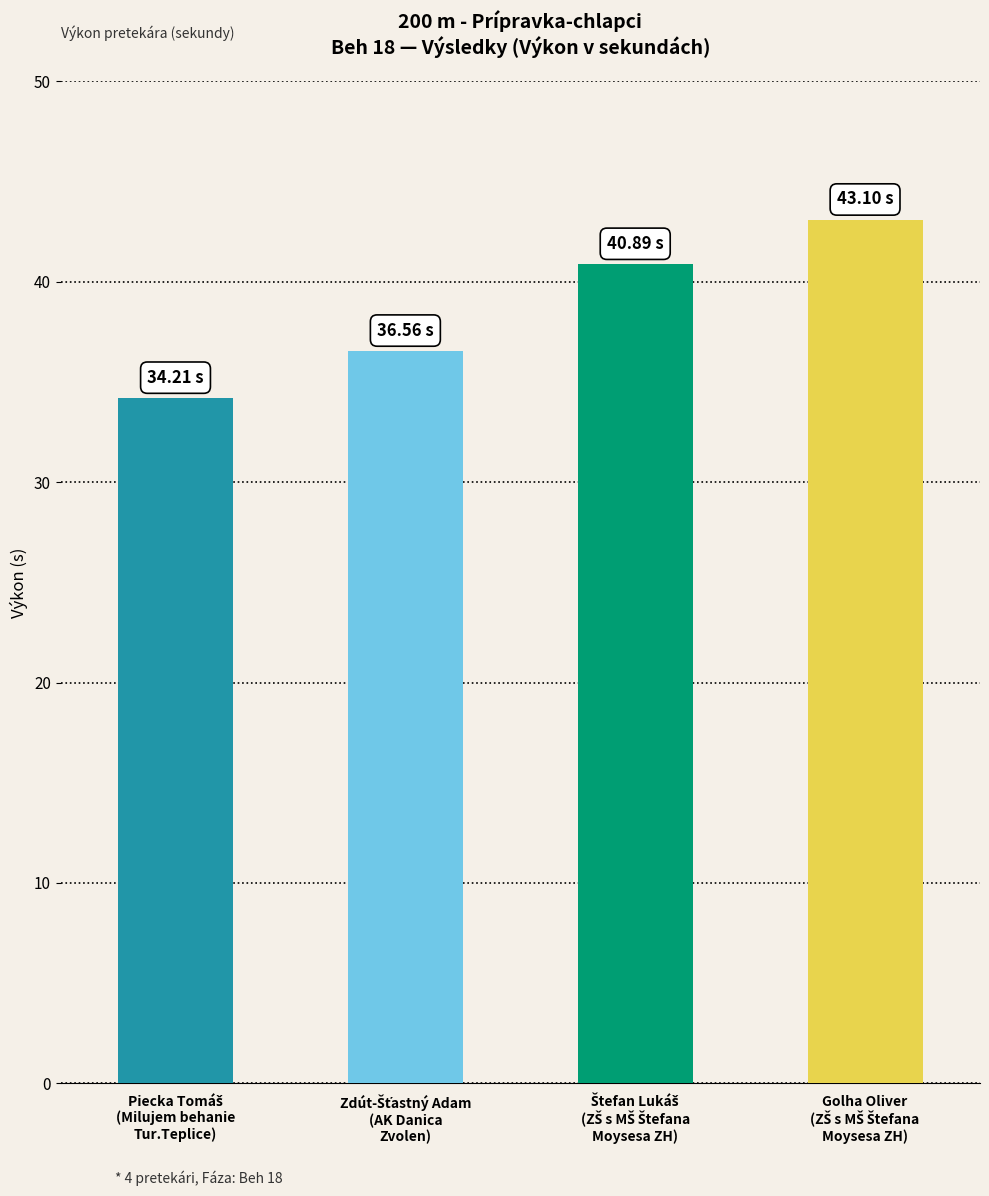

What is the difference between the second highest and minimum values?

6.7